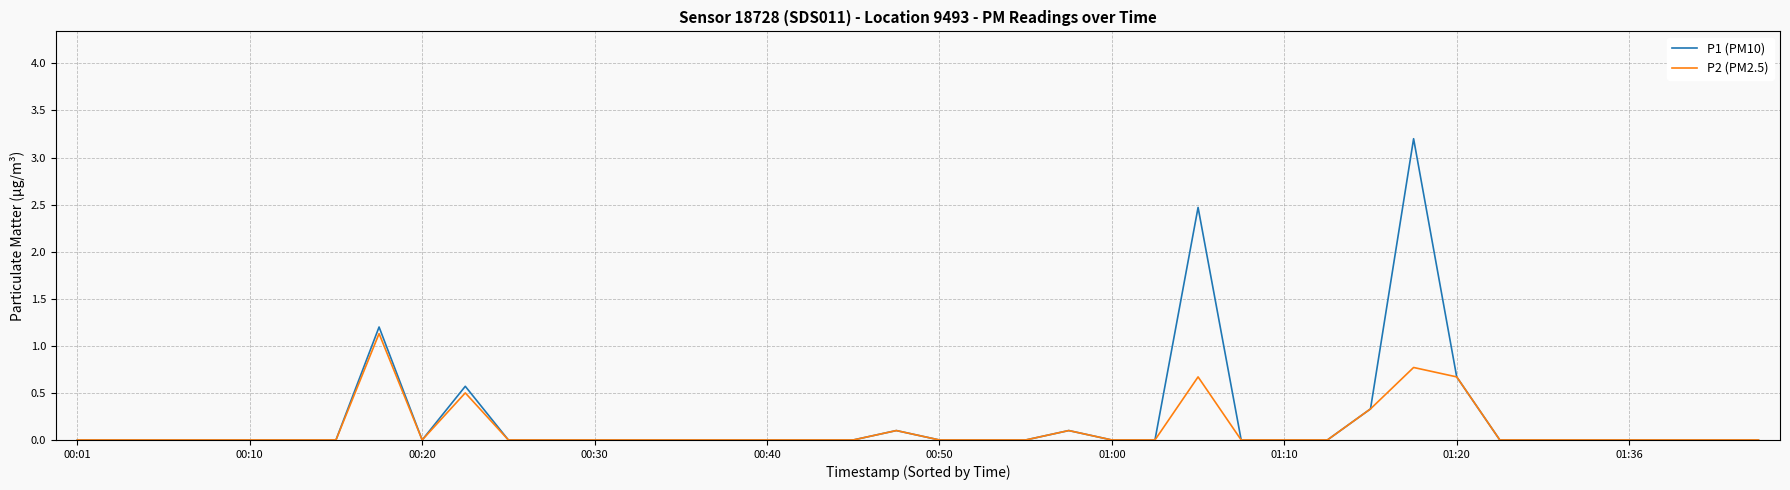

What is the maximum value shown in the chart?

3.2